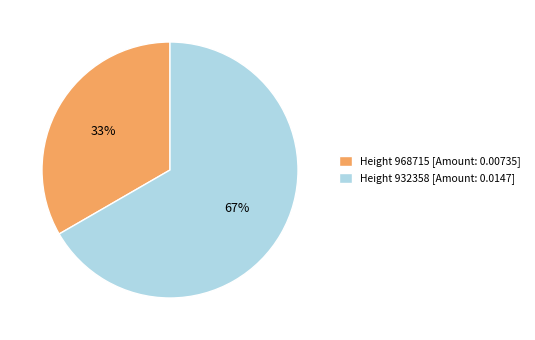

What is the largest slice in the pie chart?

Height 932358 [Amount: 0.0147]